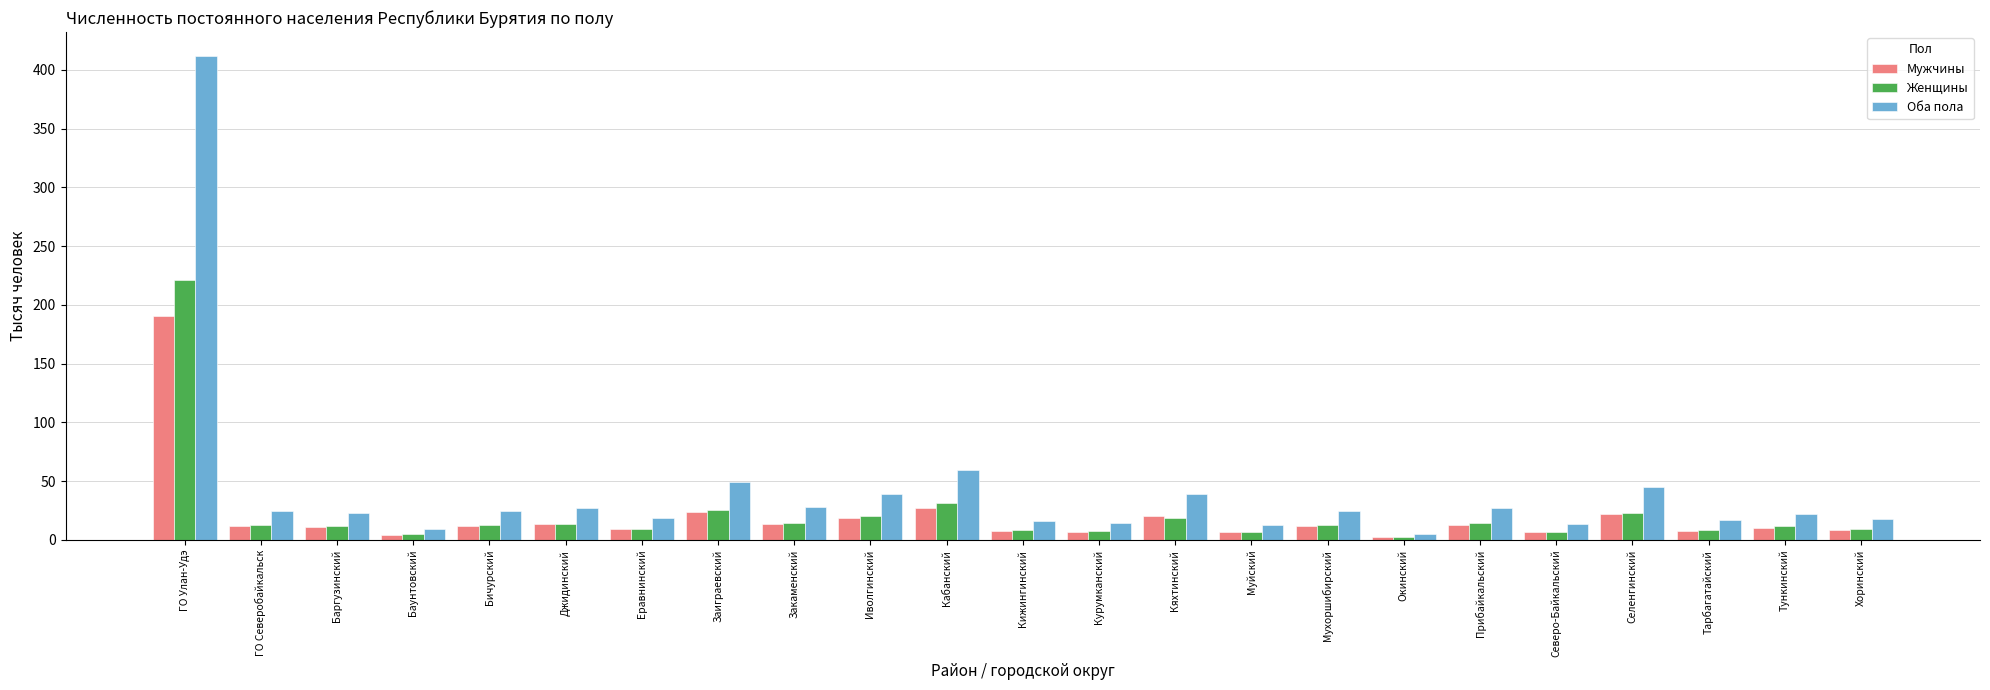

True or false: Мужчины has a value of 13.4 at Закаменский.

True